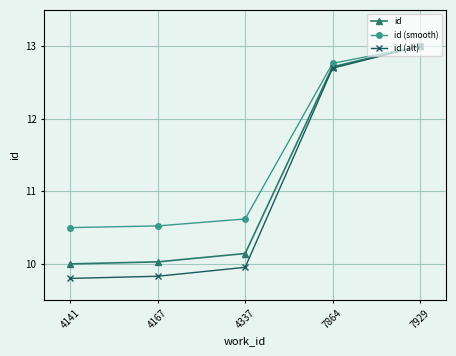

List the series in order of their overall mean, highest first.

id (smooth), id, id (alt)